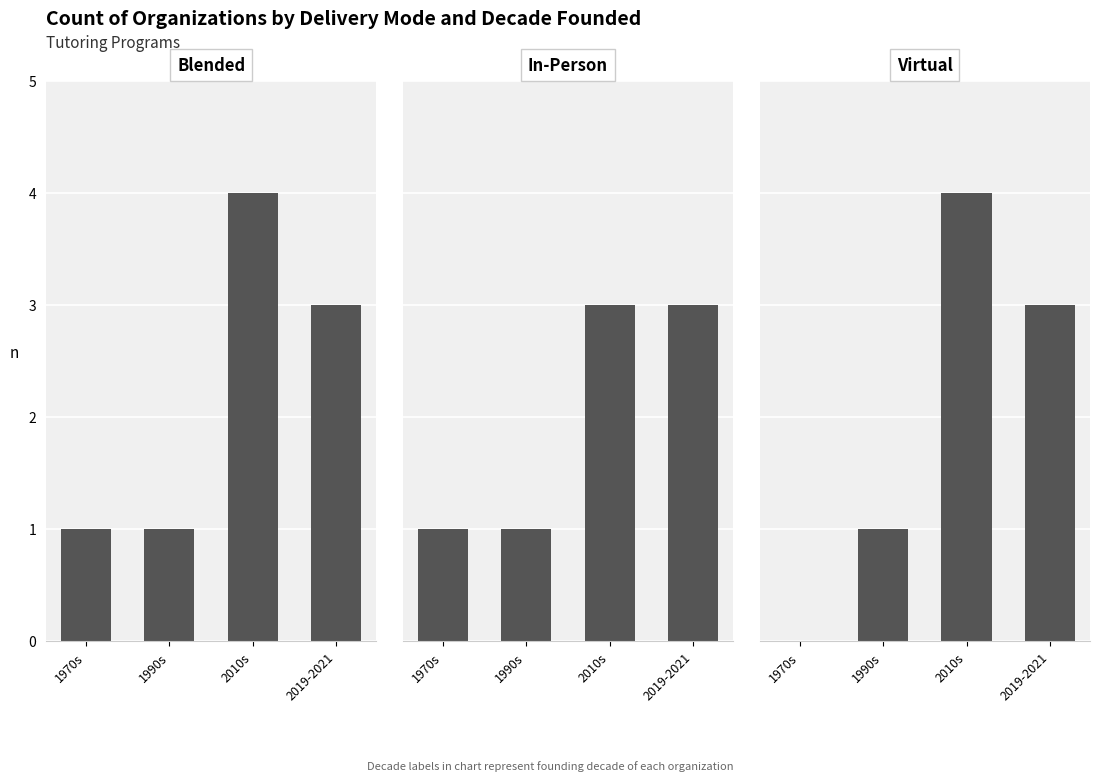

True or false: Blended has a value of 2 at 1970s.

False